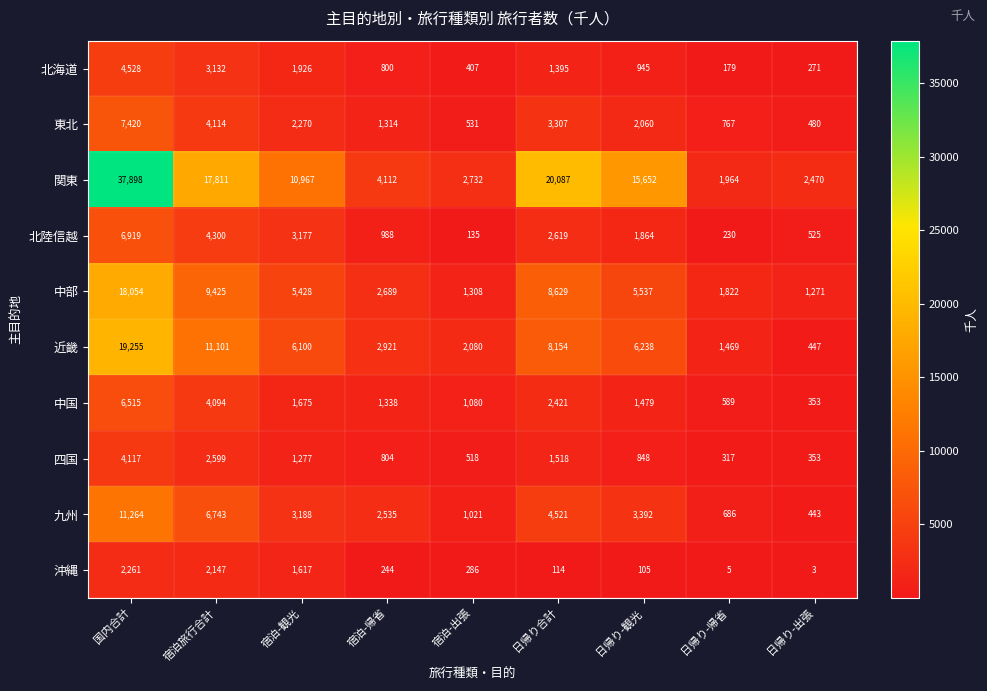

What is the minimum value shown in the chart?

3